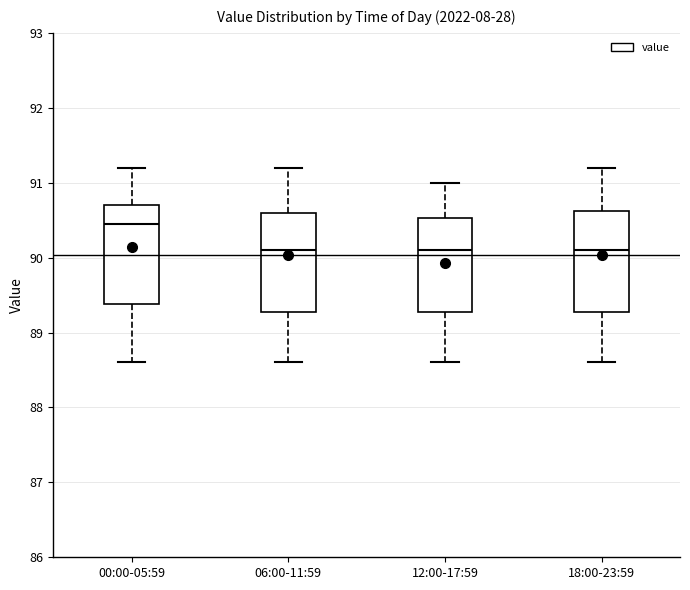

Reading left to right, read every box against the y-axis: the position of its median line, the range the box covers, and the ends of its whiskers. The values are not printed on the chart, so give them approximately, as read against the axis.

00:00-05:59: median 90.5, box 89.4 to 90.7, whiskers 88.6 to 91.2
06:00-11:59: median 90.1, box 89.3 to 90.6, whiskers 88.6 to 91.2
12:00-17:59: median 90.1, box 89.3 to 90.5, whiskers 88.6 to 91.0
18:00-23:59: median 90.1, box 89.3 to 90.6, whiskers 88.6 to 91.2